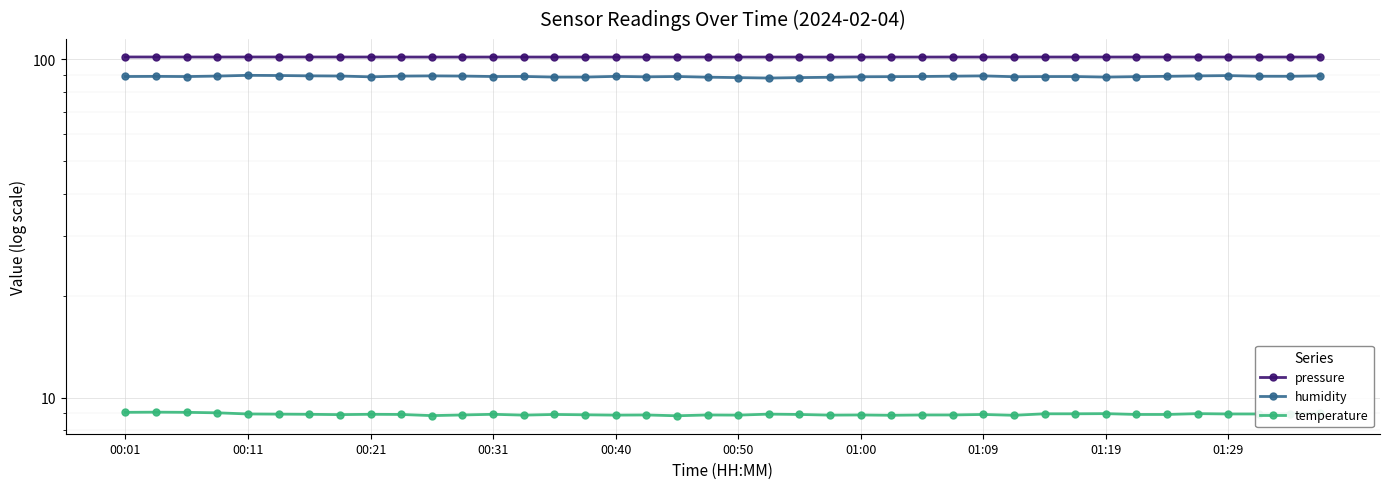

Reading left to right, list all the values displayed in this chart.

pressure: 101.7	101.7	101.7	101.7	101.7	101.7	101.7	101.7	101.7	101.7	101.7	101.7	101.7	101.7	101.7	101.7	101.7	101.7	101.7	101.7	101.7	101.7	101.7	101.7	101.7	101.7	101.7	101.7	101.7	101.7	101.7	101.7	101.7	101.7	101.7	101.7	101.7	101.7	101.7	101.7
humidity: 89.1	89.1	89.0	89.3	89.8	89.7	89.5	89.3	88.9	89.3	89.4	89.3	89.0	89.1	88.7	88.7	89.1	88.9	89.1	88.7	88.4	88.1	88.4	88.6	88.9	89.0	89.1	89.2	89.4	88.9	89.0	89.0	88.7	89.0	89.2	89.4	89.6	89.2	89.2	89.5
temperature: 9.0	9.1	9.0	9.0	8.9	8.9	8.9	8.9	8.9	8.9	8.8	8.9	8.9	8.9	8.9	8.9	8.9	8.9	8.8	8.9	8.9	8.9	8.9	8.9	8.9	8.9	8.9	8.9	8.9	8.9	8.9	8.9	9.0	8.9	8.9	9.0	8.9	8.9	9.0	9.0